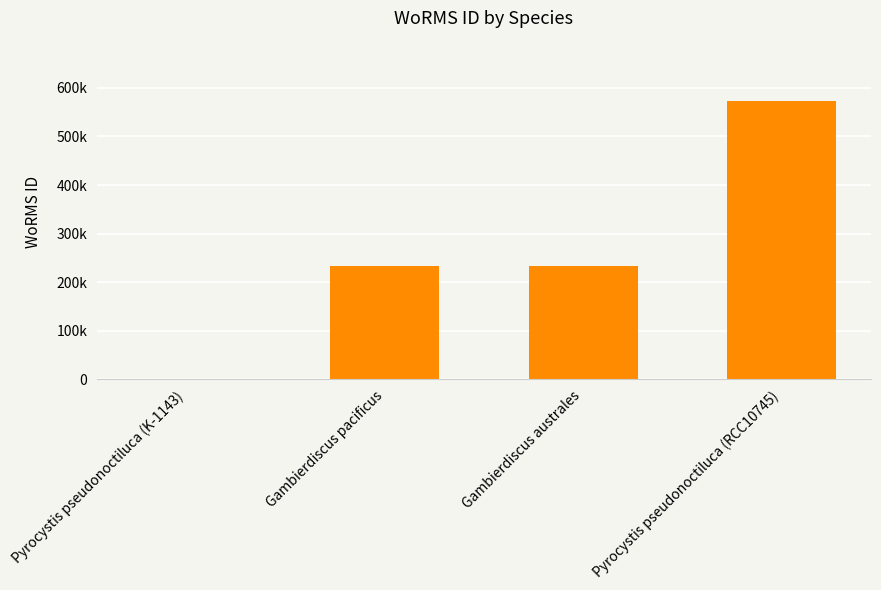

What is the difference between the maximum and minimum values?

573782